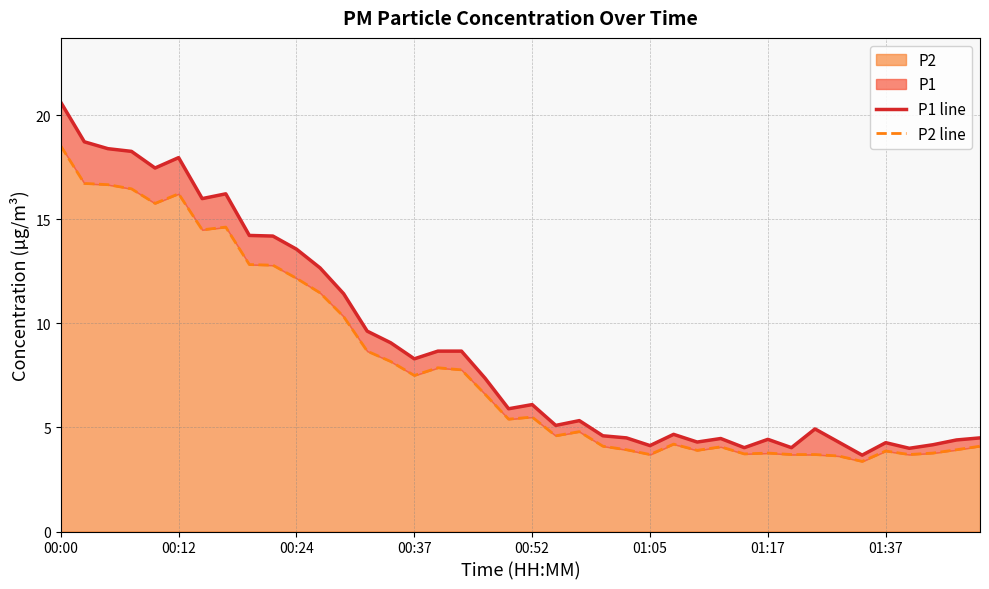

Is it true that P1 line equals 14.2 at 8?

True